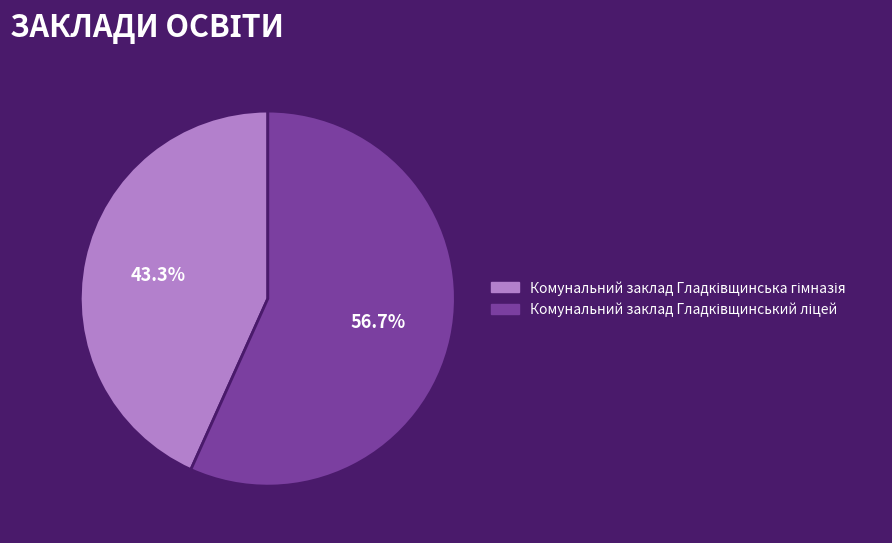

Count the number of slices in the pie.

2